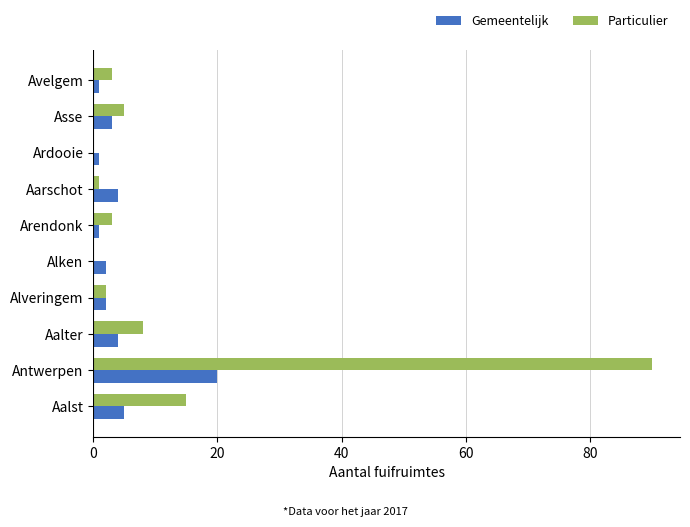

What is the total value across all series at Aalst?

20